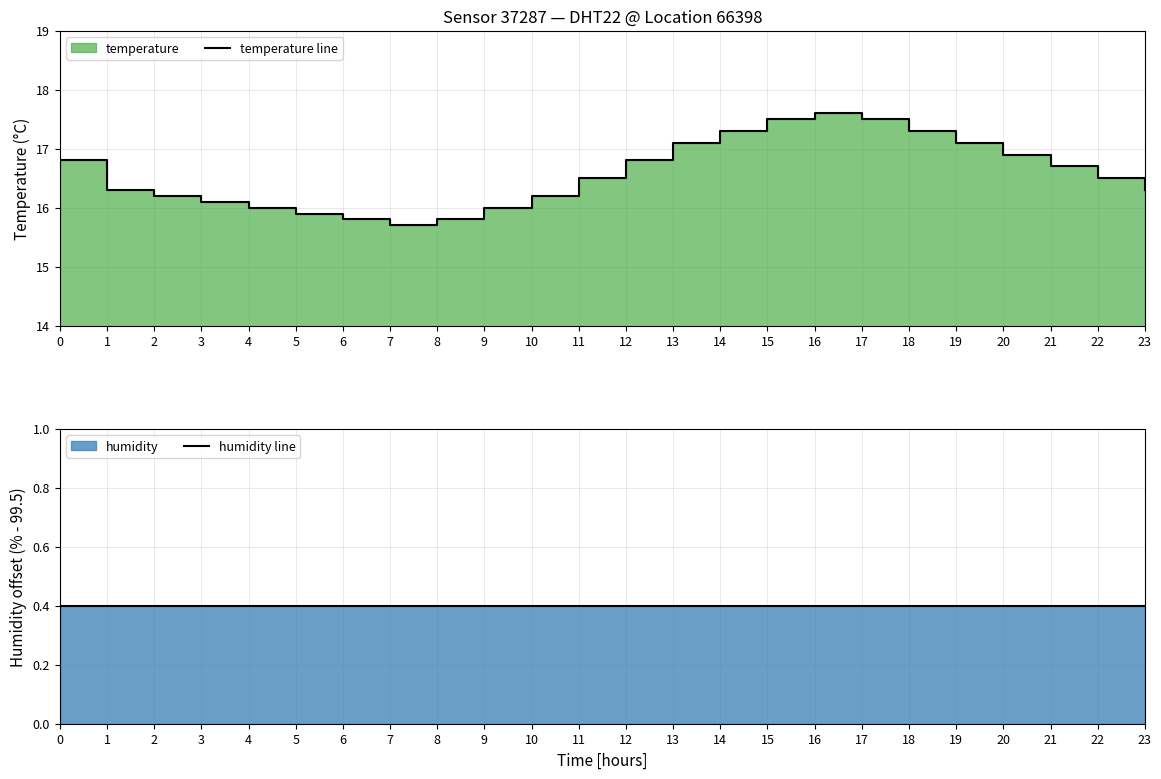

What is the average value of the humidity line series?

0.4